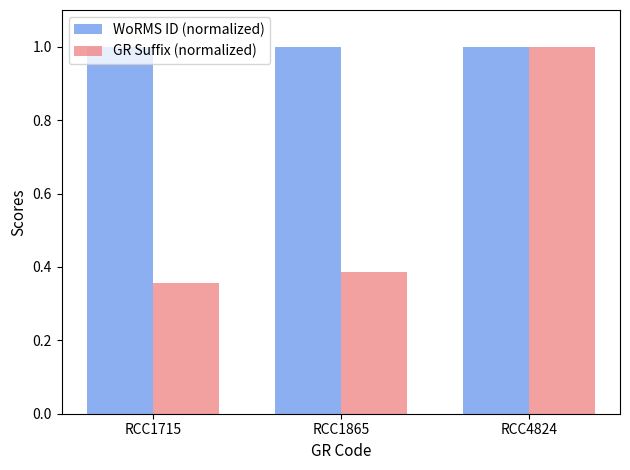

What is the difference between the GR Suffix (normalized) values at RCC1865 and RCC4824?

0.6